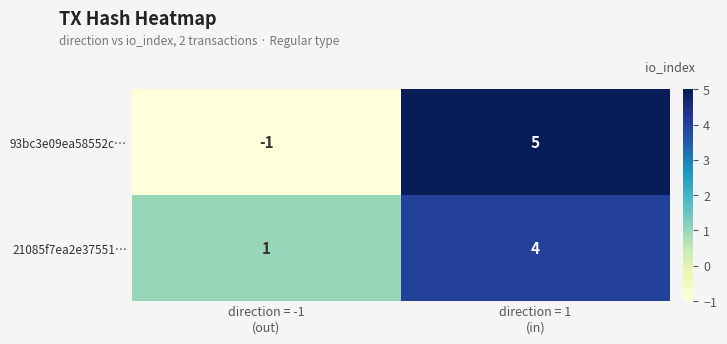

What is the sum of all 21085f7ea2e37551… values?

5